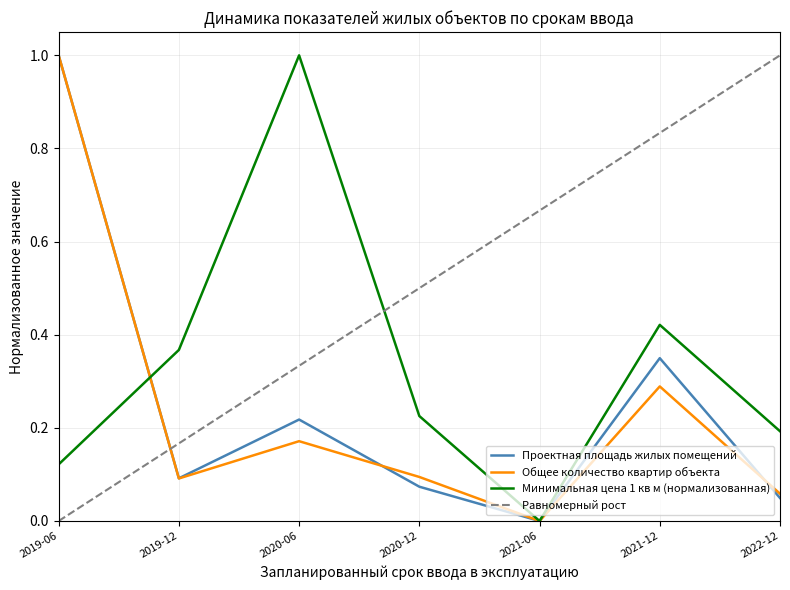

At which category is the sum across all series the highest?

2019-06